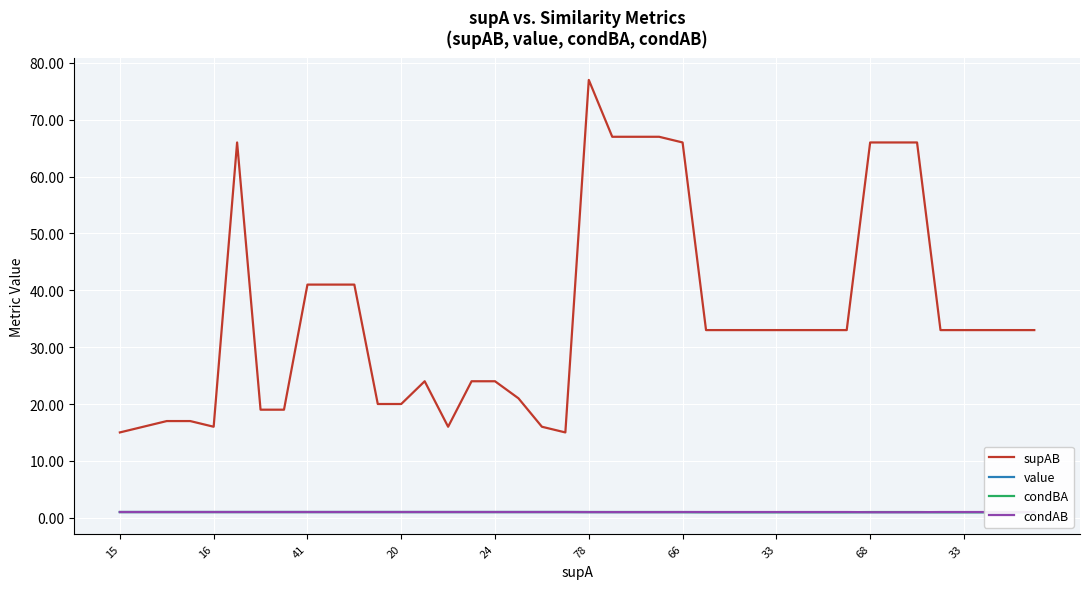

At which category is the sum across all series the highest?

20